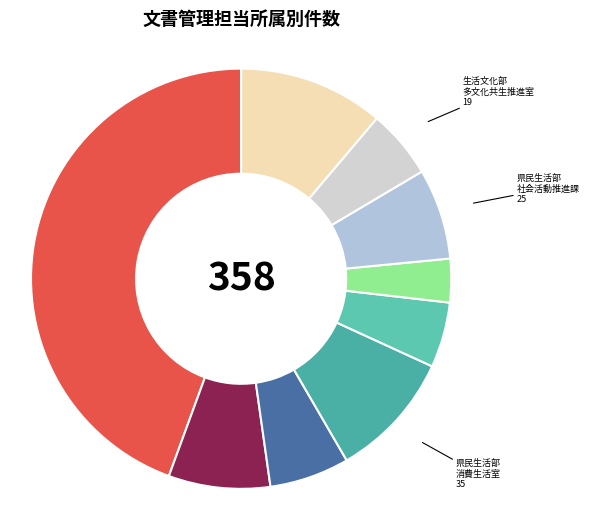

Count the number of slices in the pie.

9